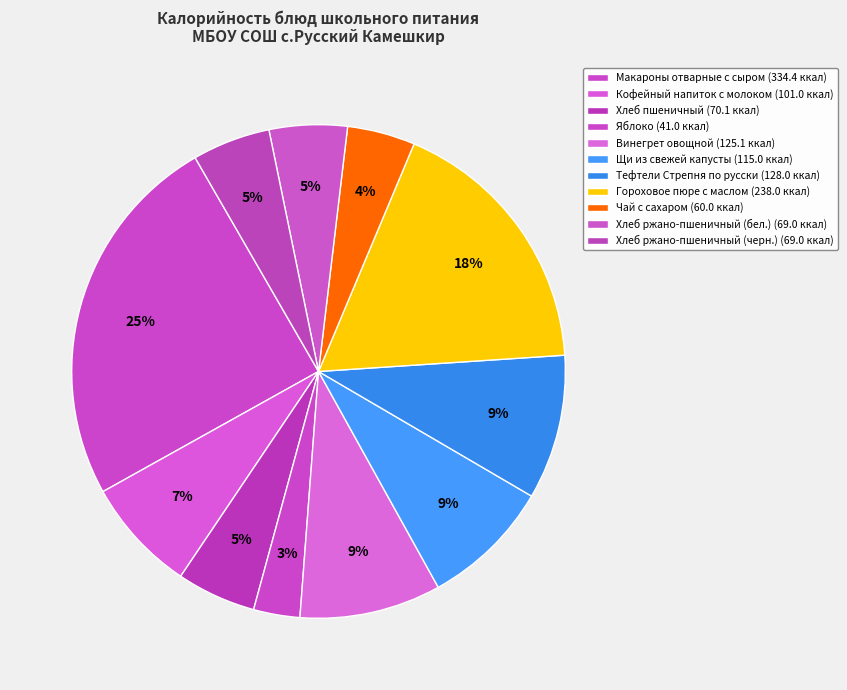

Which category has the biggest portion of the pie?

Макароны отварные с сыром